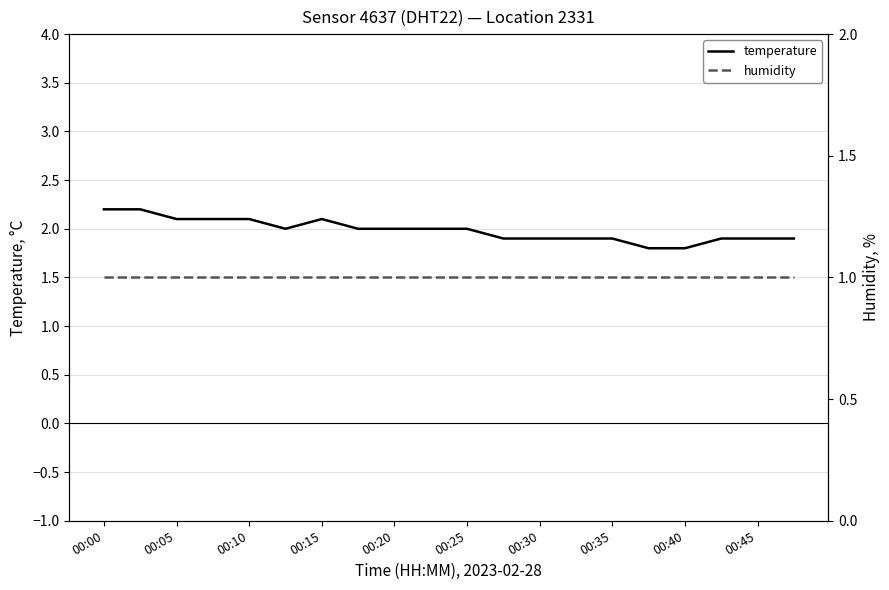

The value of temperature at 00:15 is 2.1. True or false?

True